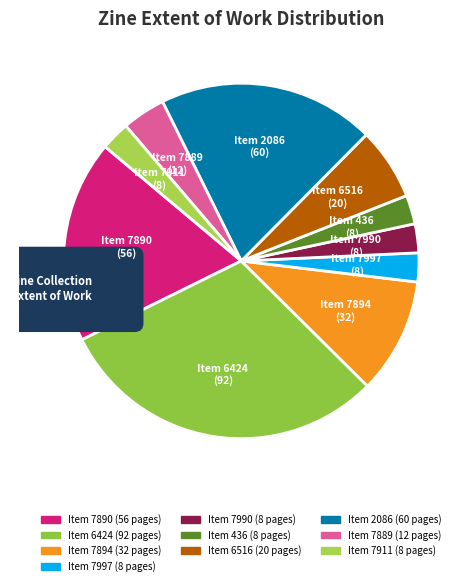

To the nearest percent, what is the combined percentage of 7889 and 436?

7%